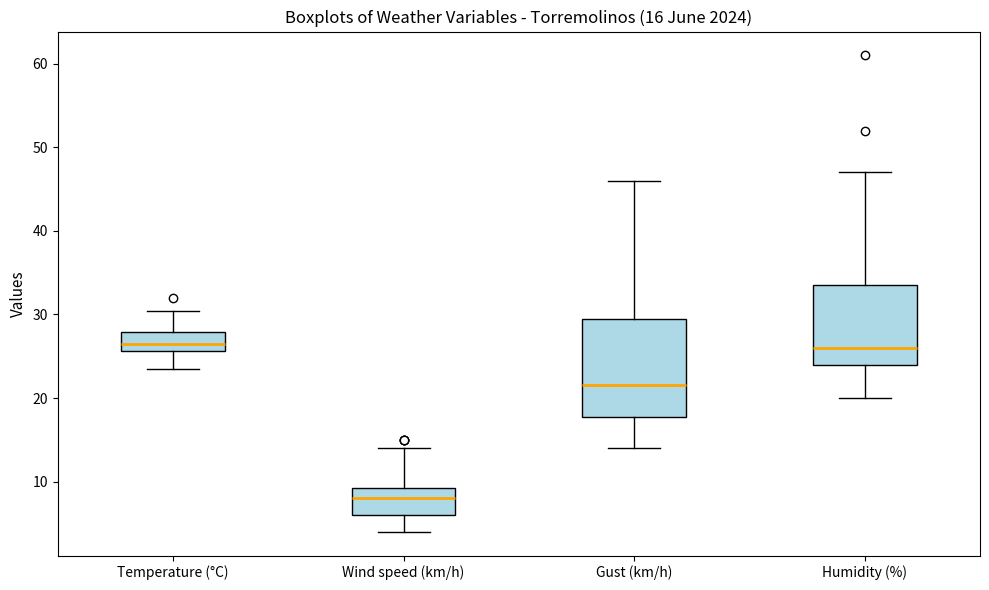

Which box is the tallest, from its lower edge to its upper edge?

Gust (km/h)